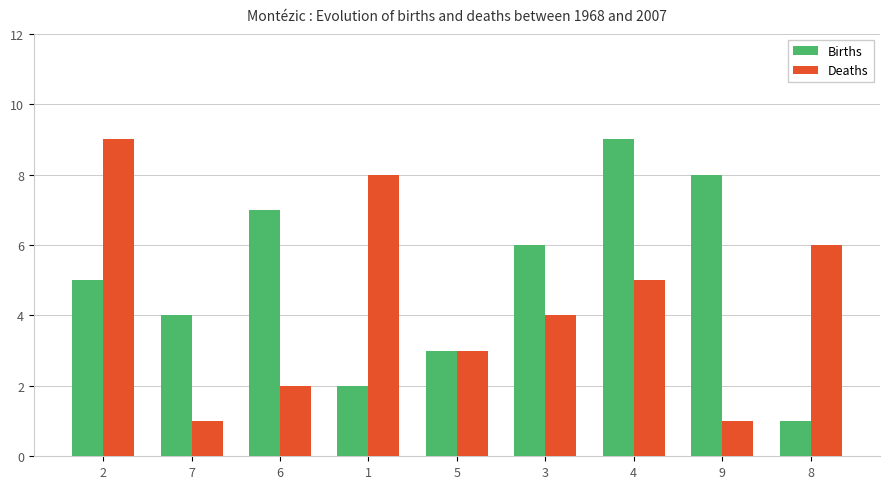

Which series has the largest total across all categories?

Births